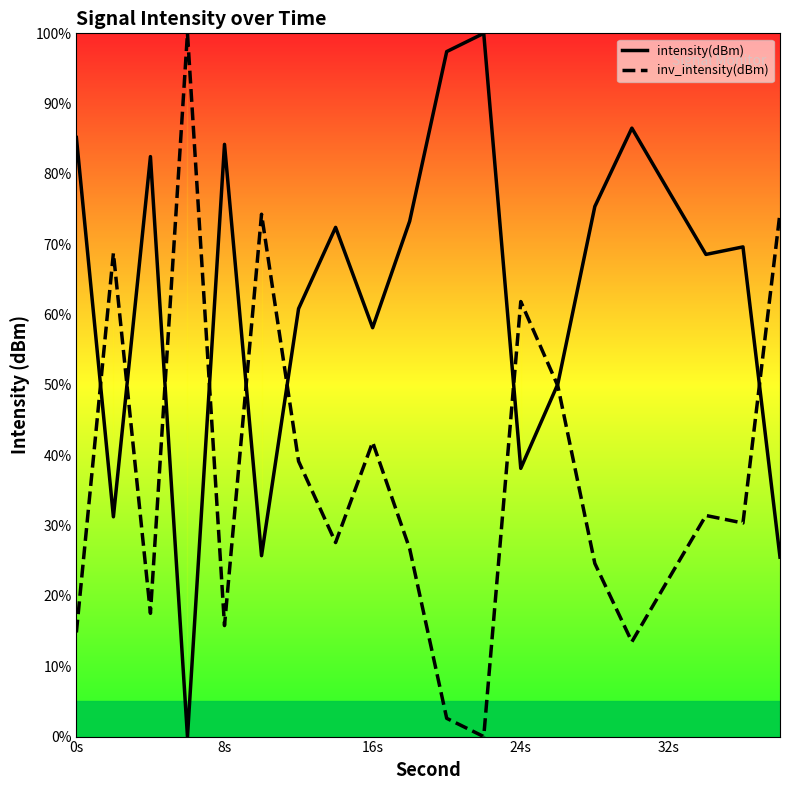

What is the difference between the maximum and minimum values in the intensity(dBm) series?

100.0